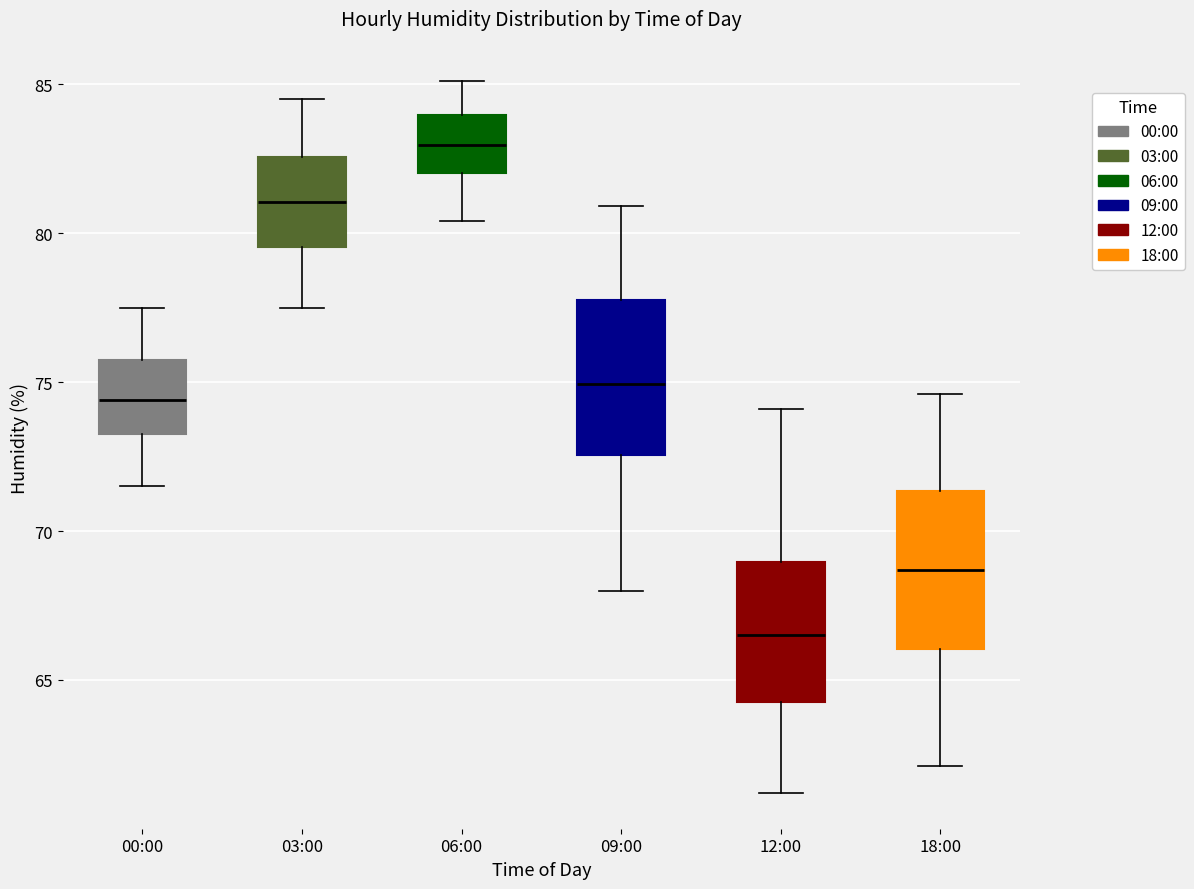

Where is the lower edge of the box for 06:00 on the y-axis? The values are not printed on the chart, so give them approximately, as read against the axis.

82.0